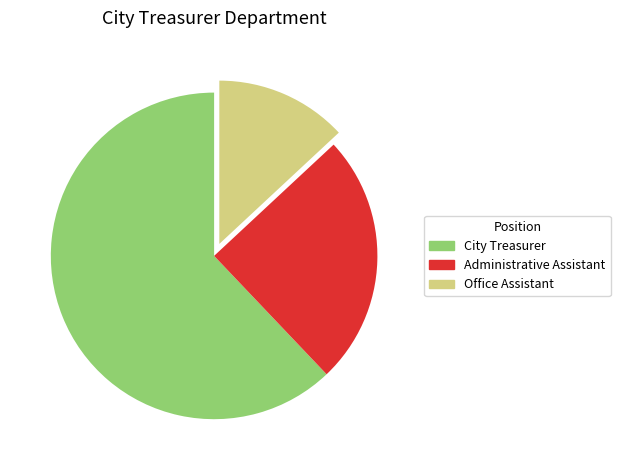

Do Office Assistant and City Treasurer together represent more than half of the pie?

Yes